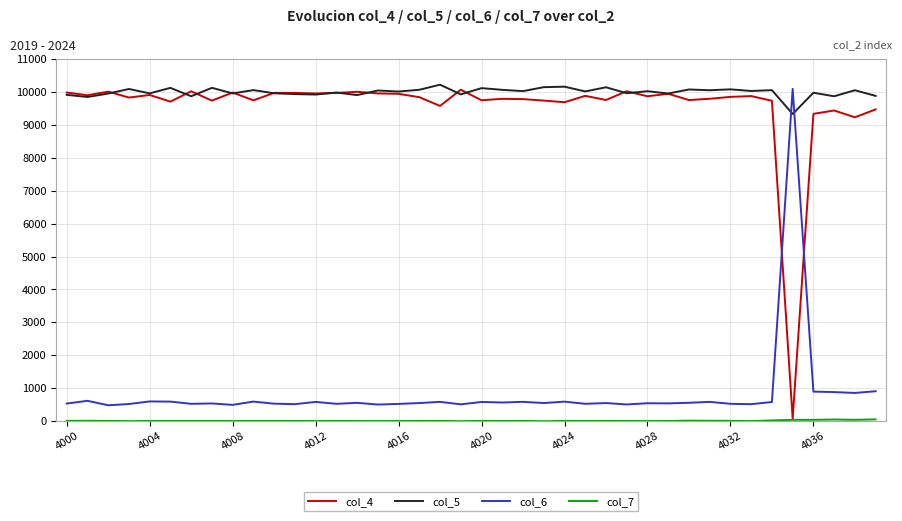

What is the greatest value displayed?

10218